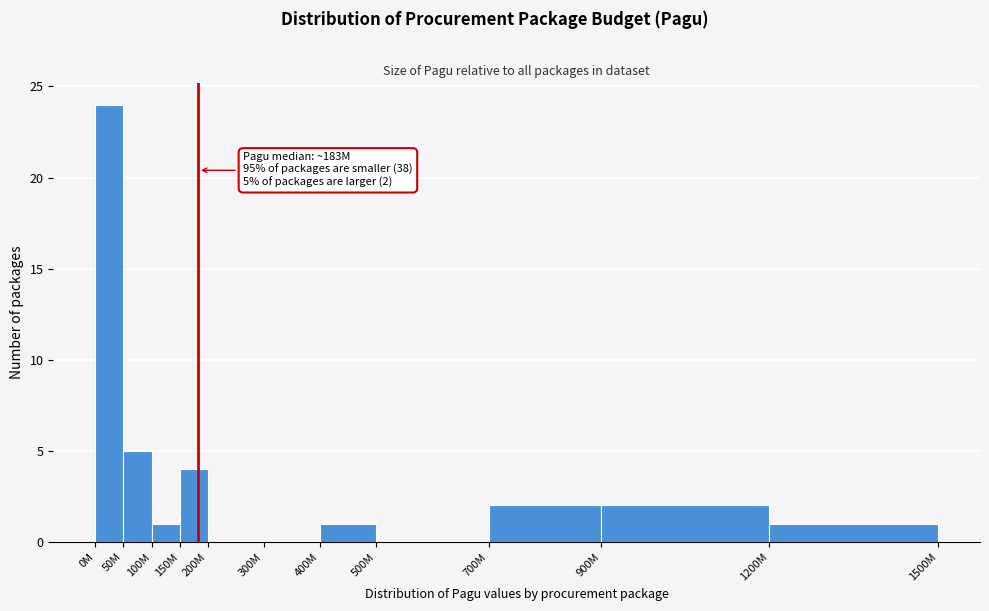

Reading left to right, transcribe all the data shown in this chart.

0M=24	50M=5	100M=1	150M=4	200M=0	300M=0	400M=1	500M=0	700M=2	900M=2	1200M=1